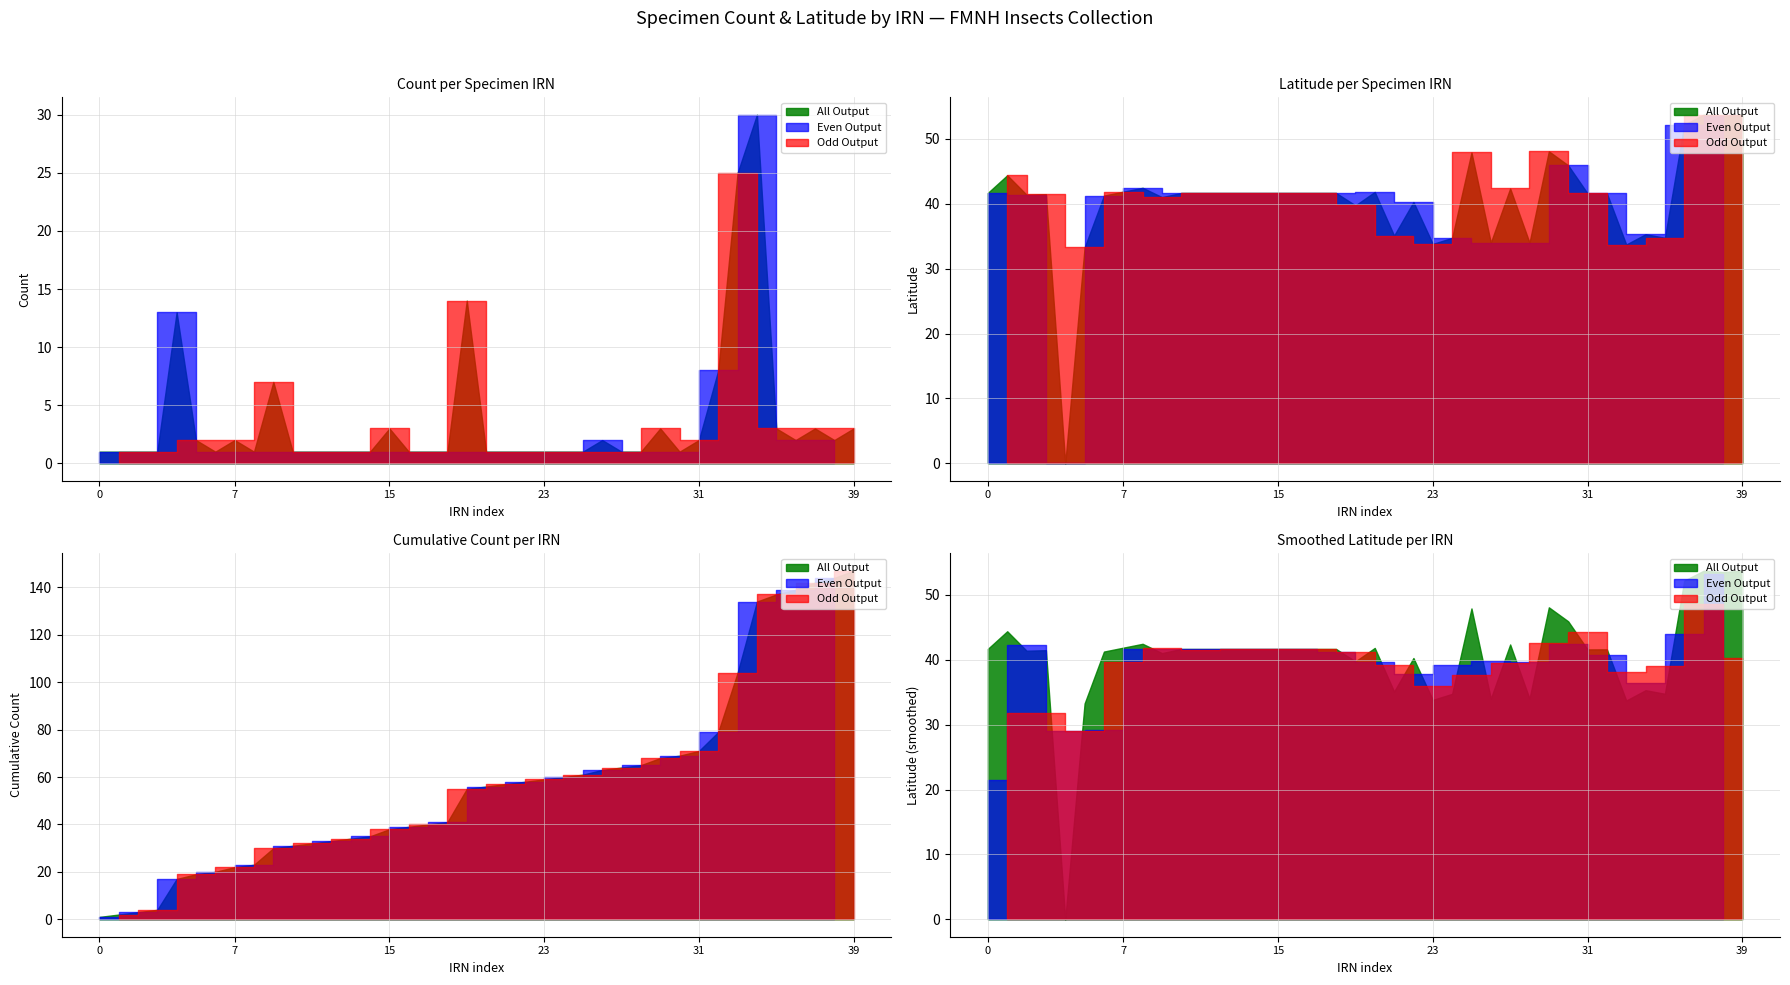

Reading right to left, extract all data points from this chart.

Count: 3.0	2.0	3.0	2.0	3.0	30.0	25.0	8.0	2.0	1.0	3.0	1.0	1.0	2.0	1.0	1.0	1.0	1.0	1.0	1.0	14.0	1.0	1.0	1.0	3.0	1.0	1.0	1.0	1.0	1.0	7.0	1.0	2.0	1.0	2.0	13.0	1.0	1.0	1.0	1.0
Latitude: 53.7	53.5	53.7	52.2	34.8	35.3	33.7	41.6	41.6	45.9	48.1	34.0	42.4	34.0	47.9	34.8	33.8	40.3	35.1	41.8	39.8	41.7	41.7	41.7	41.7	41.7	41.7	41.7	41.7	41.7	41.0	42.5	41.9	41.3	33.3	0.0	41.5	41.4	44.4	41.7